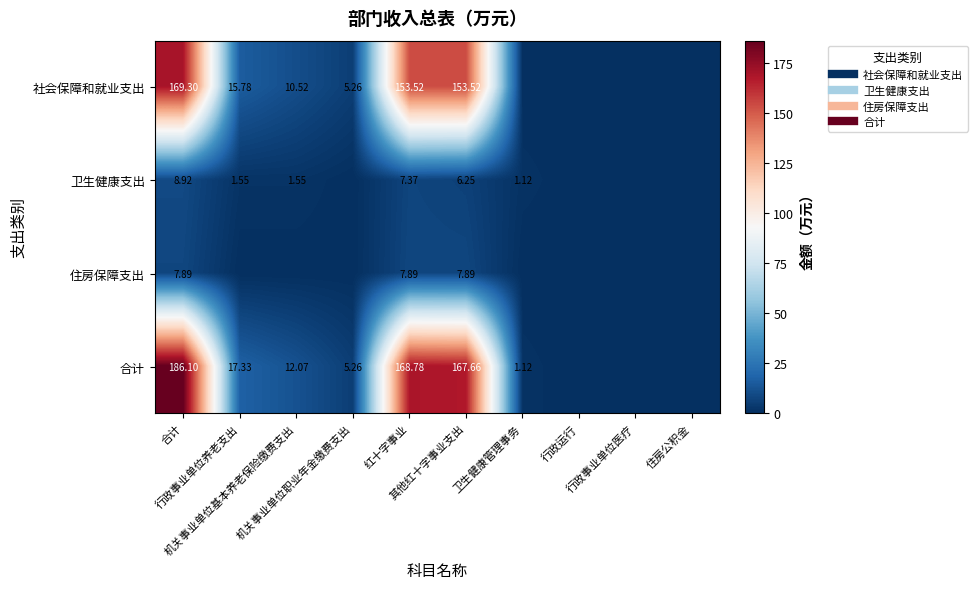

Count the number of data series in this chart.

4